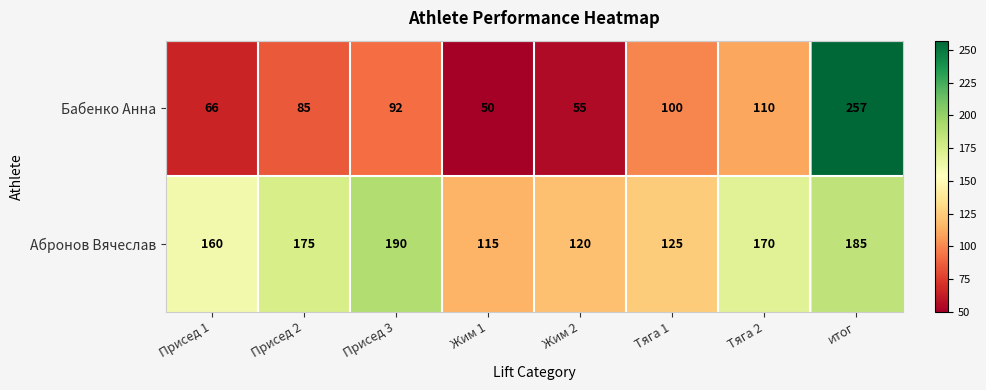

Reading left to right, transcribe all the data shown in this chart.

Бабенко Анна: Присед 1=66	Присед 2=85	Присед 3=92	Жим 1=50	Жим 2=55	Тяга 1=100	Тяга 2=110	итог=257
Абронов Вячеслав: Присед 1=160	Присед 2=175	Присед 3=190	Жим 1=115	Жим 2=120	Тяга 1=125	Тяга 2=170	итог=185